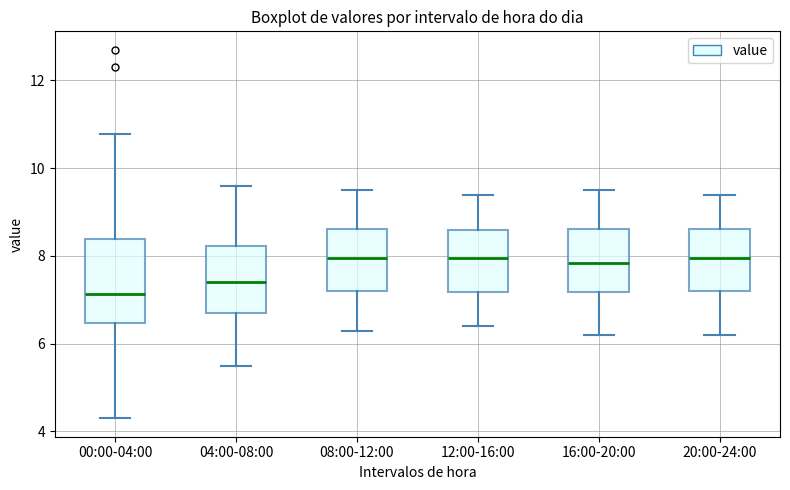

Where is the upper edge of the box for 08:00-12:00 on the y-axis? The values are not printed on the chart, so give them approximately, as read against the axis.

8.6